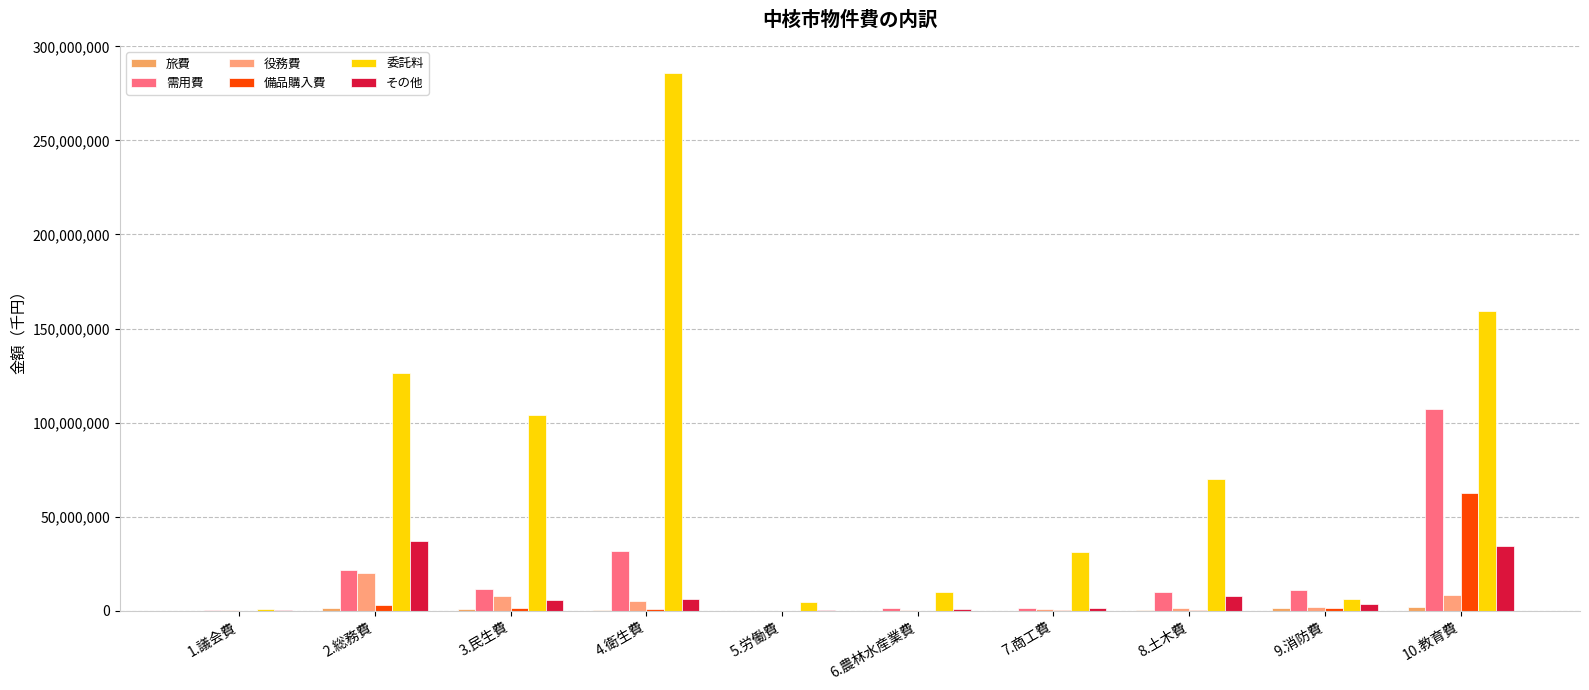

Reading right to left, list all the values displayed in this chart.

旅費: 10.教育費=1879879	9.消防費=1286534	8.土木費=156869	7.商工費=105380	6.農林水産業費=75363	5.労働費=15900	4.衛生費=312234	3.民生費=1123502	2.総務費=1202700	1.議会費=107766
需用費: 10.教育費=107142362	9.消防費=10965634	8.土木費=9819984	7.商工費=1247746	6.農林水産業費=1594046	5.労働費=100235	4.衛生費=31771453	3.民生費=11389629	2.総務費=21446415	1.議会費=613735
役務費: 10.教育費=8239817	9.消防費=1806079	8.土木費=1444956	7.商工費=885381	6.農林水産業費=265454	5.労働費=41242	4.衛生費=5423289	3.民生費=7638625	2.総務費=20092352	1.議会費=178942
備品購入費: 10.教育費=62535123	9.消防費=1707494	8.土木費=246717	7.商工費=154910	6.農林水産業費=94793	5.労働費=6874	4.衛生費=877770	3.民生費=1409933	2.総務費=2849389	1.議会費=46398
委託料: 10.教育費=159265828	9.消防費=6354997	8.土木費=69998083	7.商工費=31151509	6.農林水産業費=9733637	5.労働費=4449050	4.衛生費=285781602	3.民生費=104029222	2.総務費=126162671	1.議会費=673516
その他: 10.教育費=34446573	9.消防費=3407971	8.土木費=7759309	7.商工費=1645663	6.農林水産業費=666469	5.労働費=188883	4.衛生費=5999338	3.民生費=5516163	2.総務費=37082160	1.議会費=166769